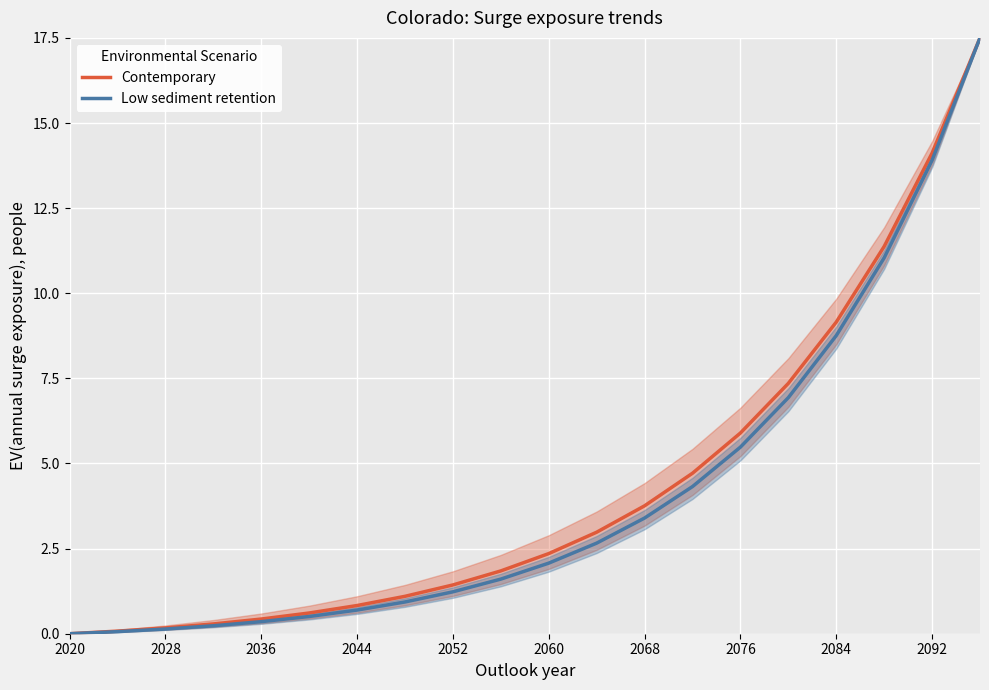

What is the maximum value for Contemporary?

17.5